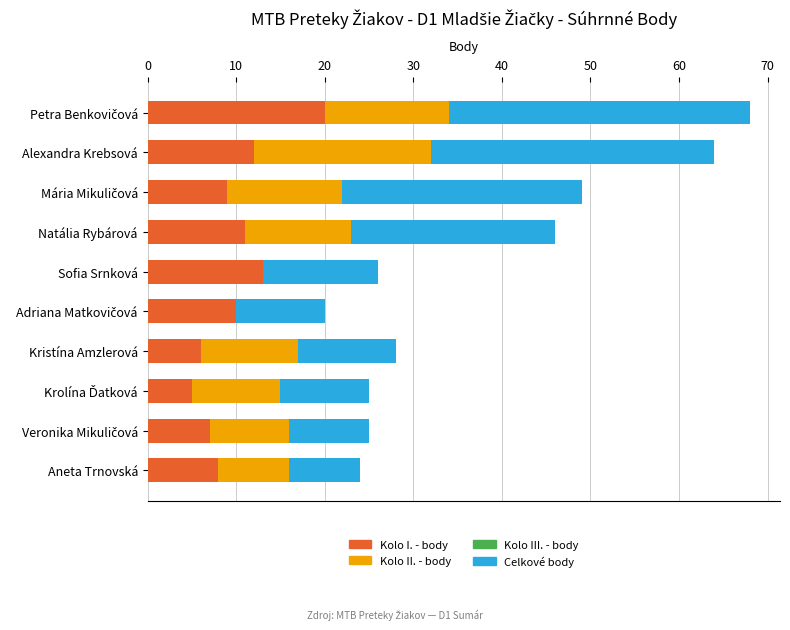

What is the total value across all series at Aneta Trnovská?

24